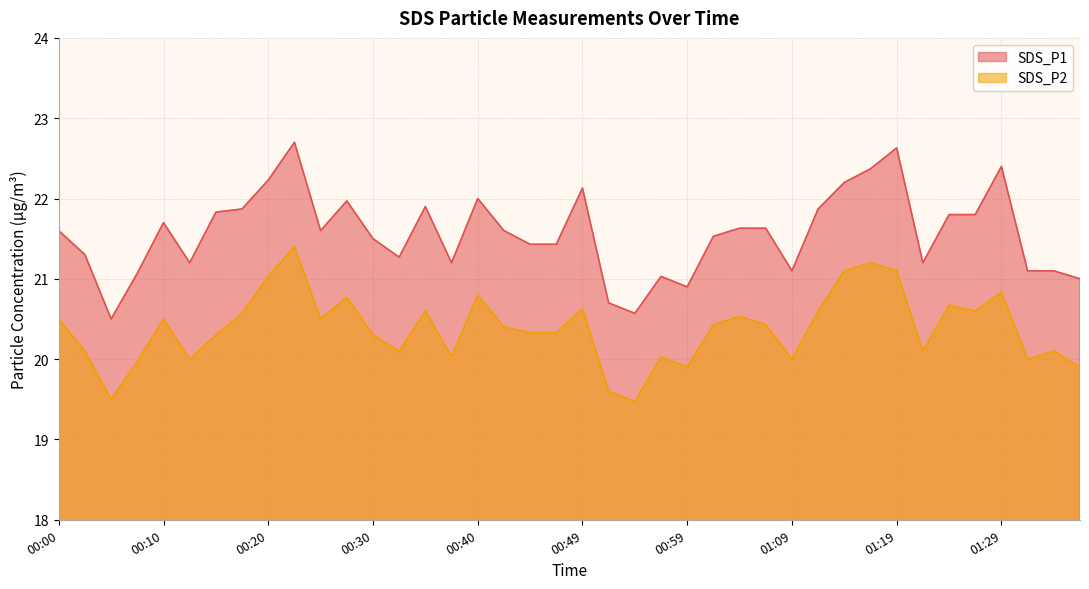

Rank the series at 01:04 from highest to lowest value.

SDS_P1, SDS_P2